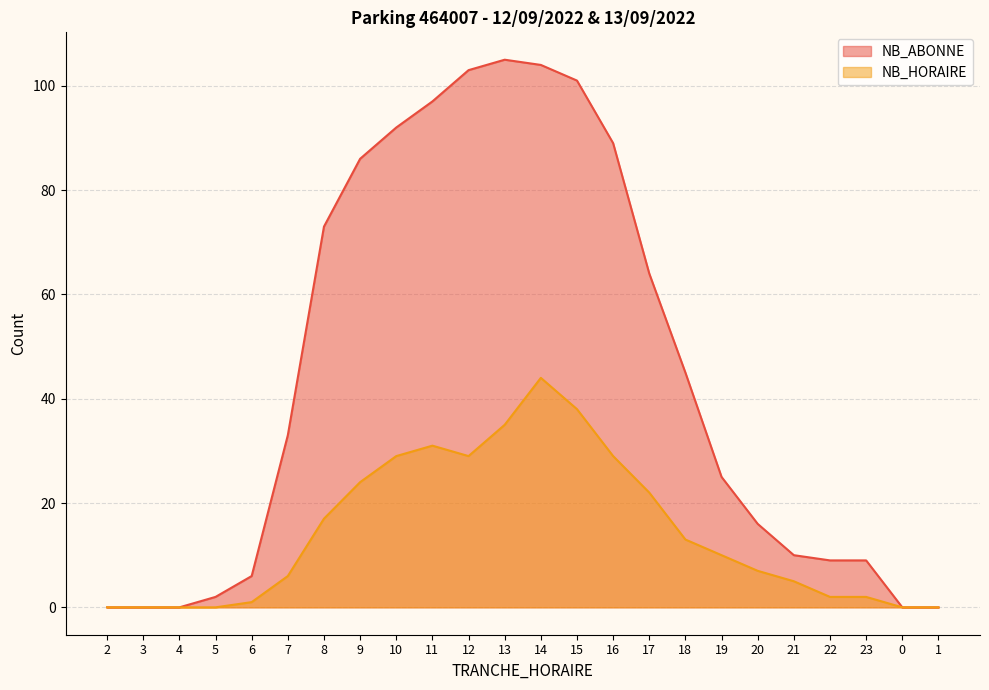

How many lines are shown in the chart?

2